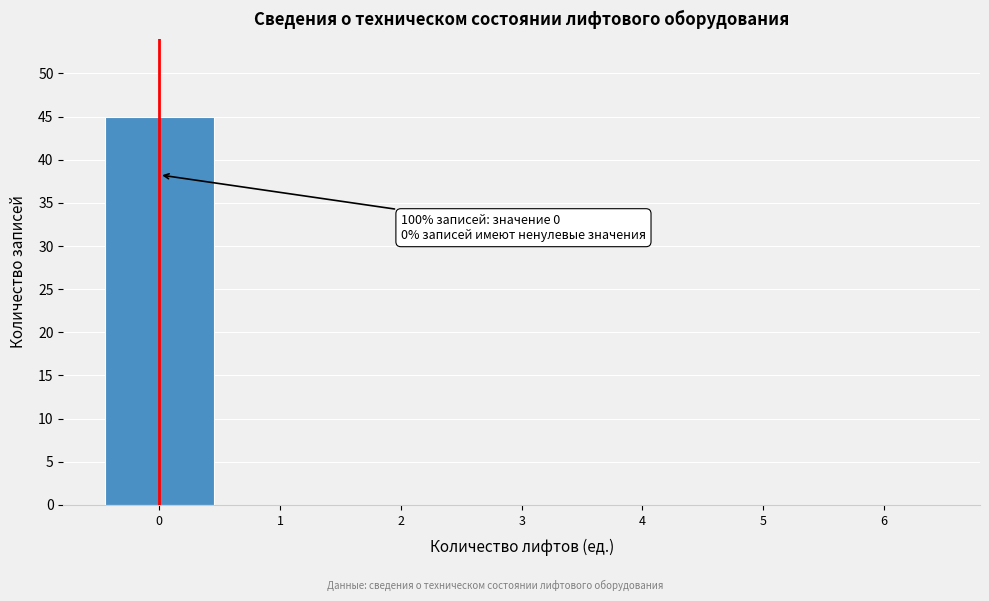

Reading right to left, transcribe all the data shown in this chart.

6=0	5=0	4=0	3=0	2=0	1=0	0=45